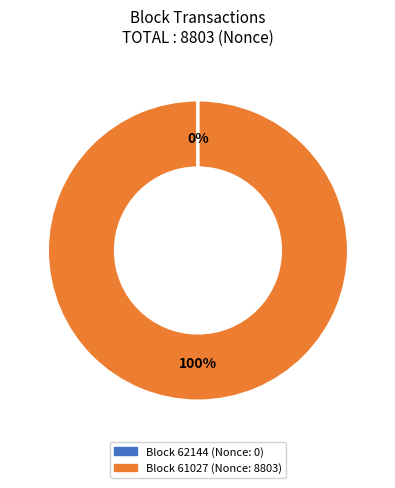

To the nearest percent, what is the average slice percentage?

50%